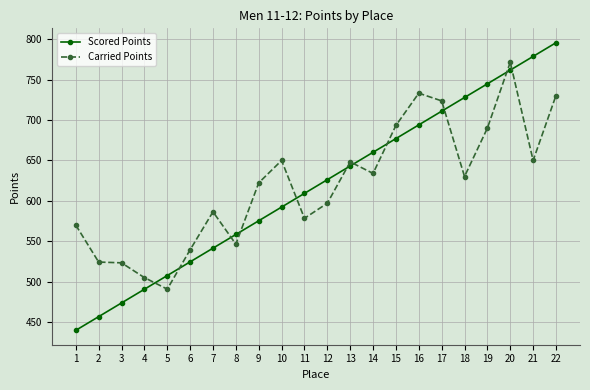

Between which two adjacent categories do Scored Points and Carried Points first intersect?

4 and 5